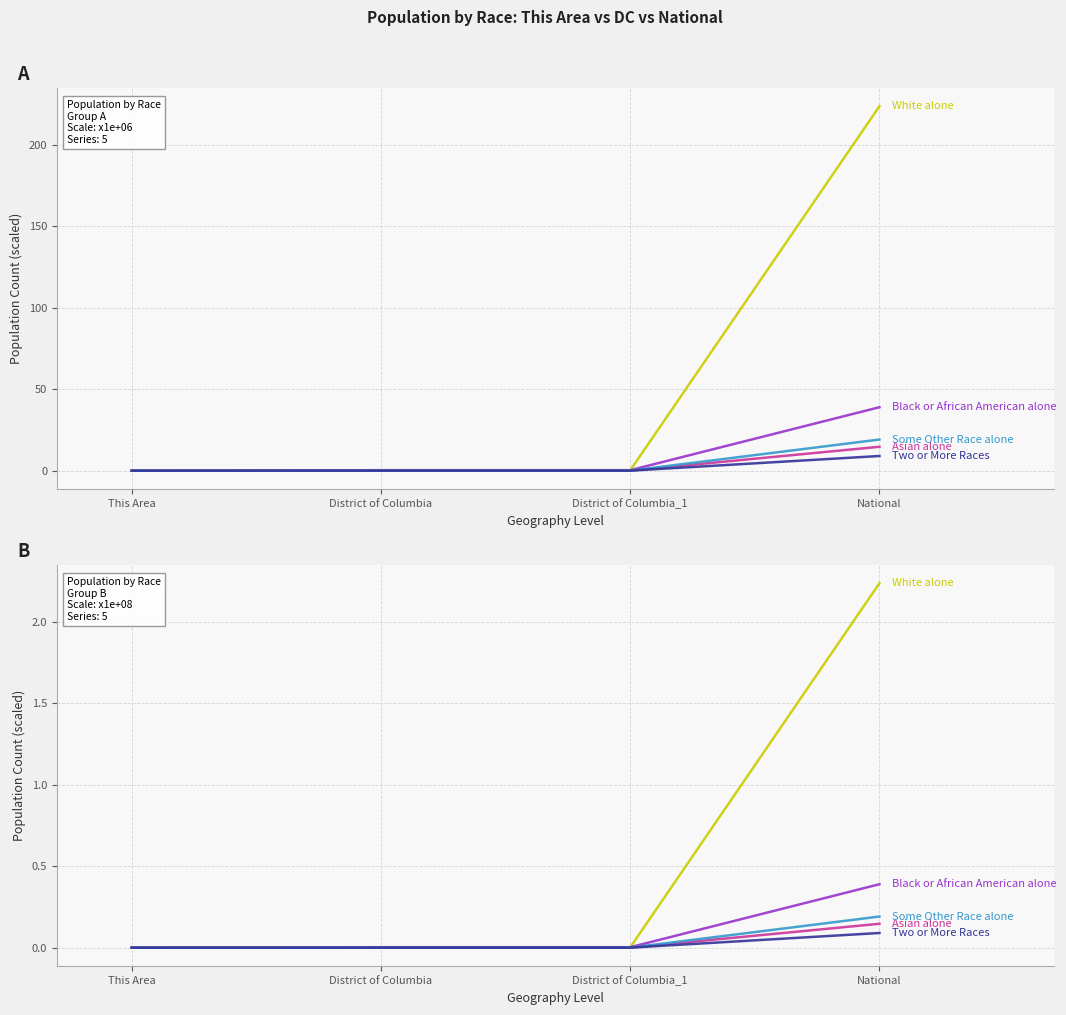

What is the label of the 3rd point from the right?

District of Columbia